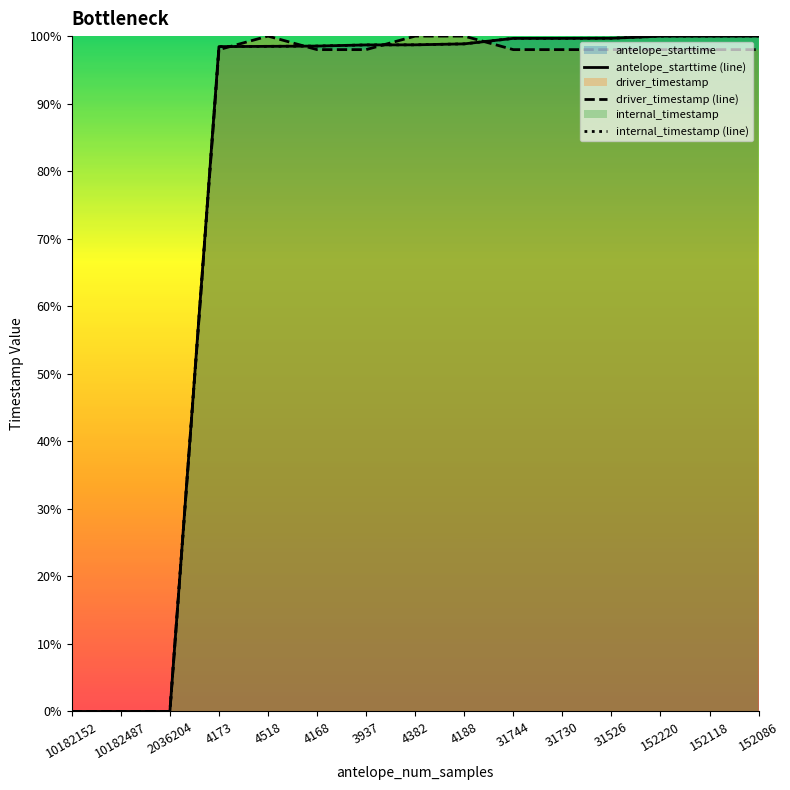

What is the label of the 3rd point from the right?

152220